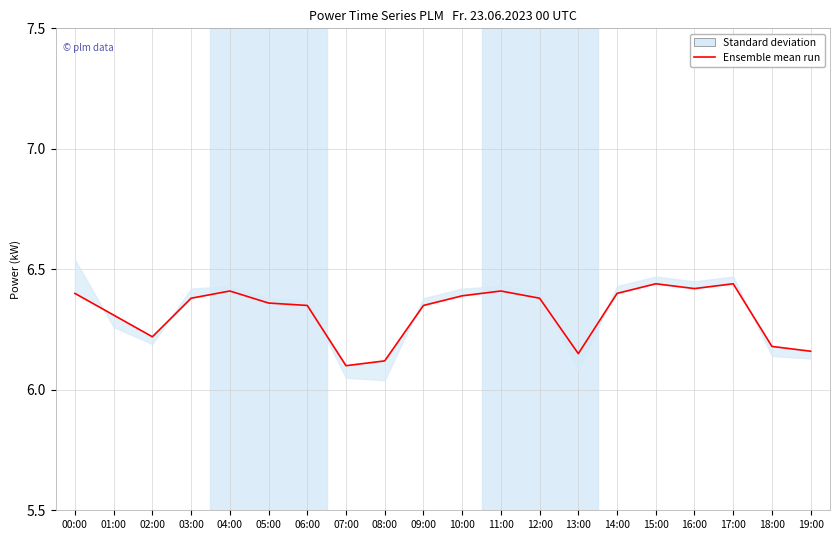

True or false: the data shows 6.3 at 06:00.

True